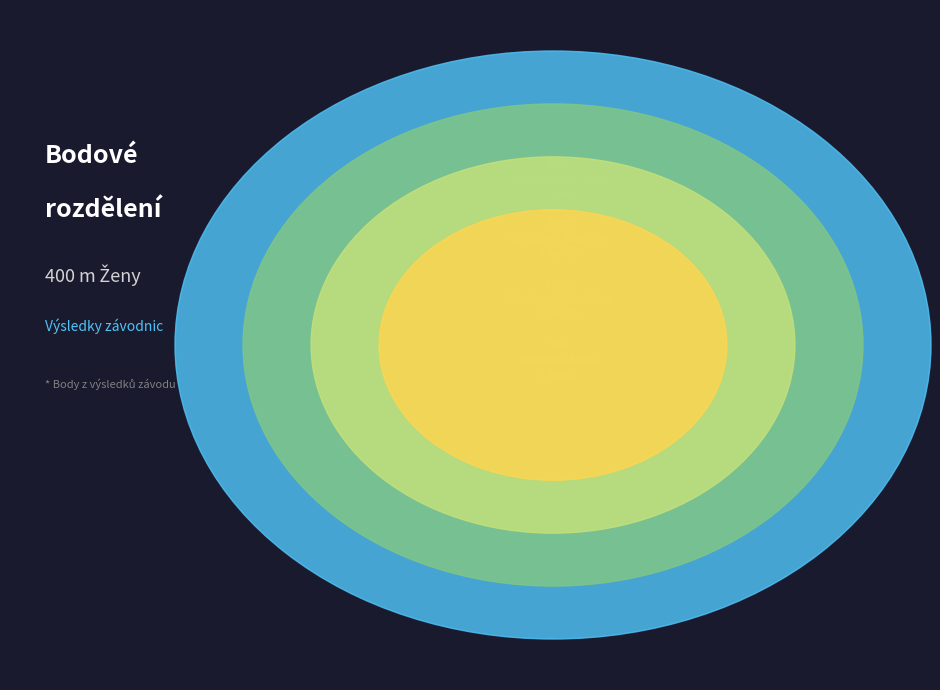

Is there a majority slice in this chart?

No